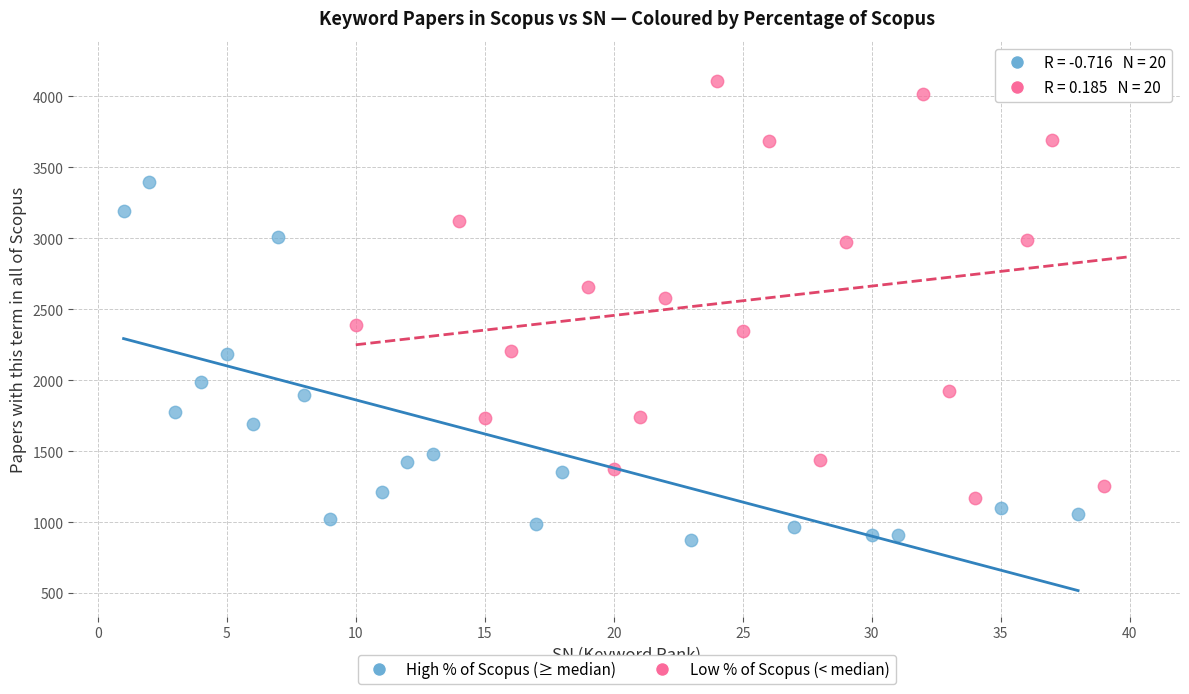

Which series reaches the maximum Y coordinate?

Low % of Scopus (< median)